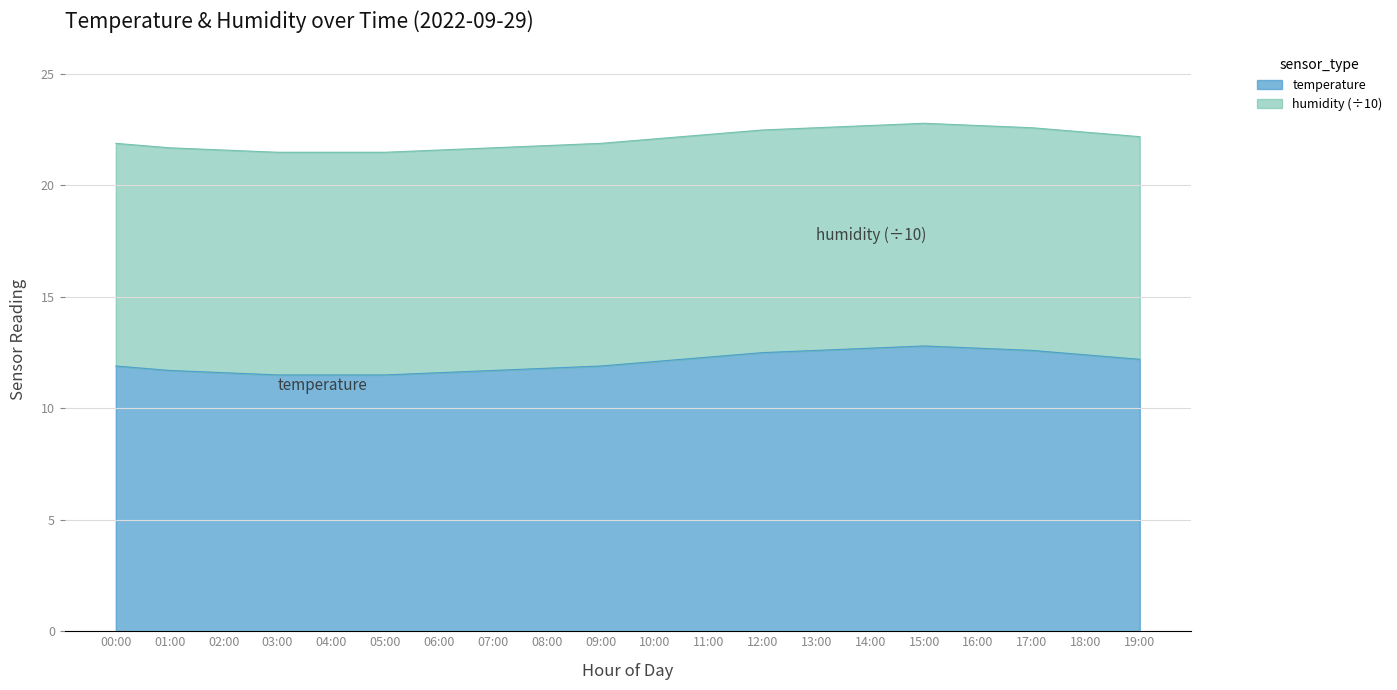

The value at 10:00 is 12.1. True or false?

True